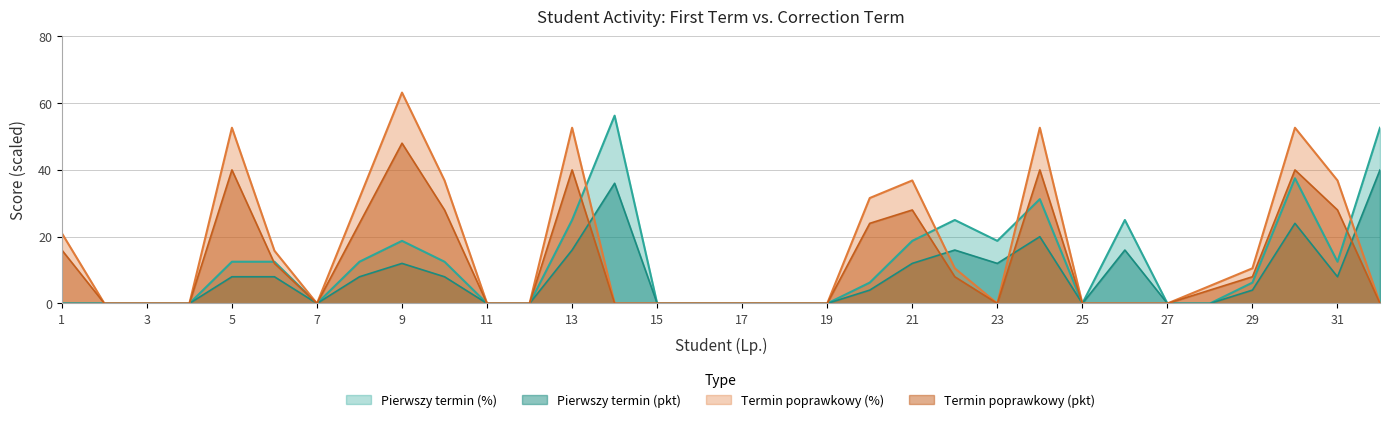

Reading left to right, what are all the values shown in this chart?

Pierwszy termin (pkt): 0.0	0.0	0.0	0.0	8.0	8.0	0.0	8.0	12.0	8.0	0.0	0.0	16.0	36.0	0.0	0.0	0.0	0.0	0.0	4.0	12.0	16.0	12.0	20.0	0.0	16.0	0.0	0.0	4.0	24.0	8.0	40.0
Pierwszy termin (%): 0.0	0.0	0.0	0.0	12.5	12.5	0.0	12.5	18.8	12.5	0.0	0.0	25.0	56.2	0.0	0.0	0.0	0.0	0.0	6.2	18.8	25.0	18.8	31.2	0.0	25.0	0.0	0.0	6.2	37.5	12.5	52.6
Termin poprawkowy (pkt): 16.0	0.0	0.0	0.0	40.0	12.0	0.0	24.0	48.0	28.0	0.0	0.0	40.0	0.0	0.0	0.0	0.0	0.0	0.0	24.0	28.0	8.0	0.0	40.0	0.0	0.0	0.0	4.0	8.0	40.0	28.0	0.0
Termin poprawkowy (%): 21.1	0.0	0.0	0.0	52.6	15.8	0.0	31.6	63.2	36.8	0.0	0.0	52.6	0.0	0.0	0.0	0.0	0.0	0.0	31.6	36.8	10.5	0.0	52.6	0.0	0.0	0.0	5.3	10.5	52.6	36.8	0.0